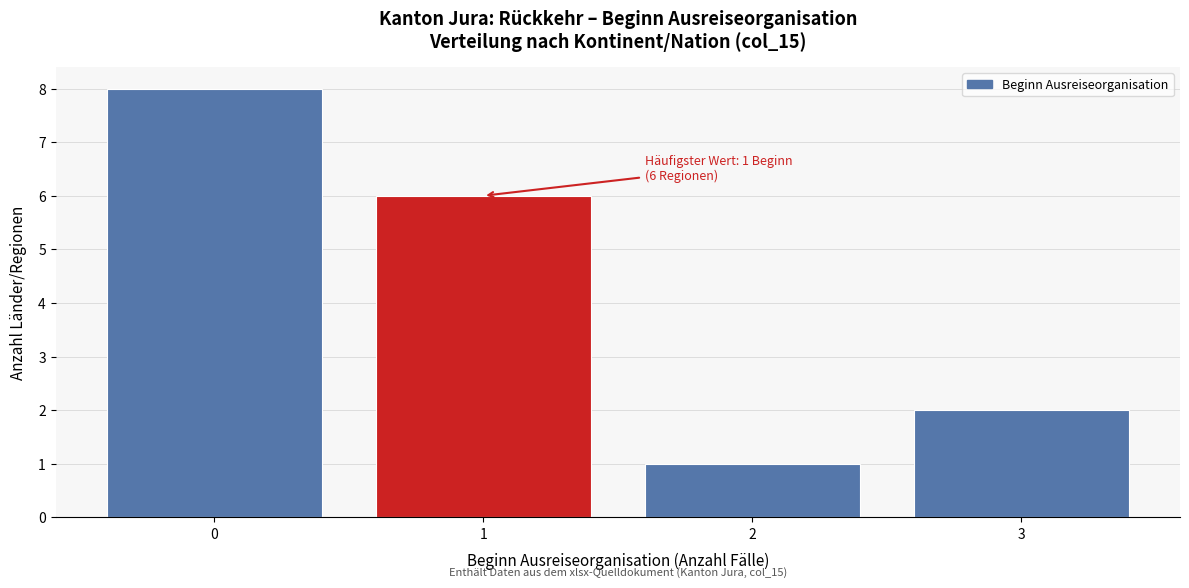

Reading left to right, what are all the values shown in this chart?

0=8	1=6	2=1	3=2